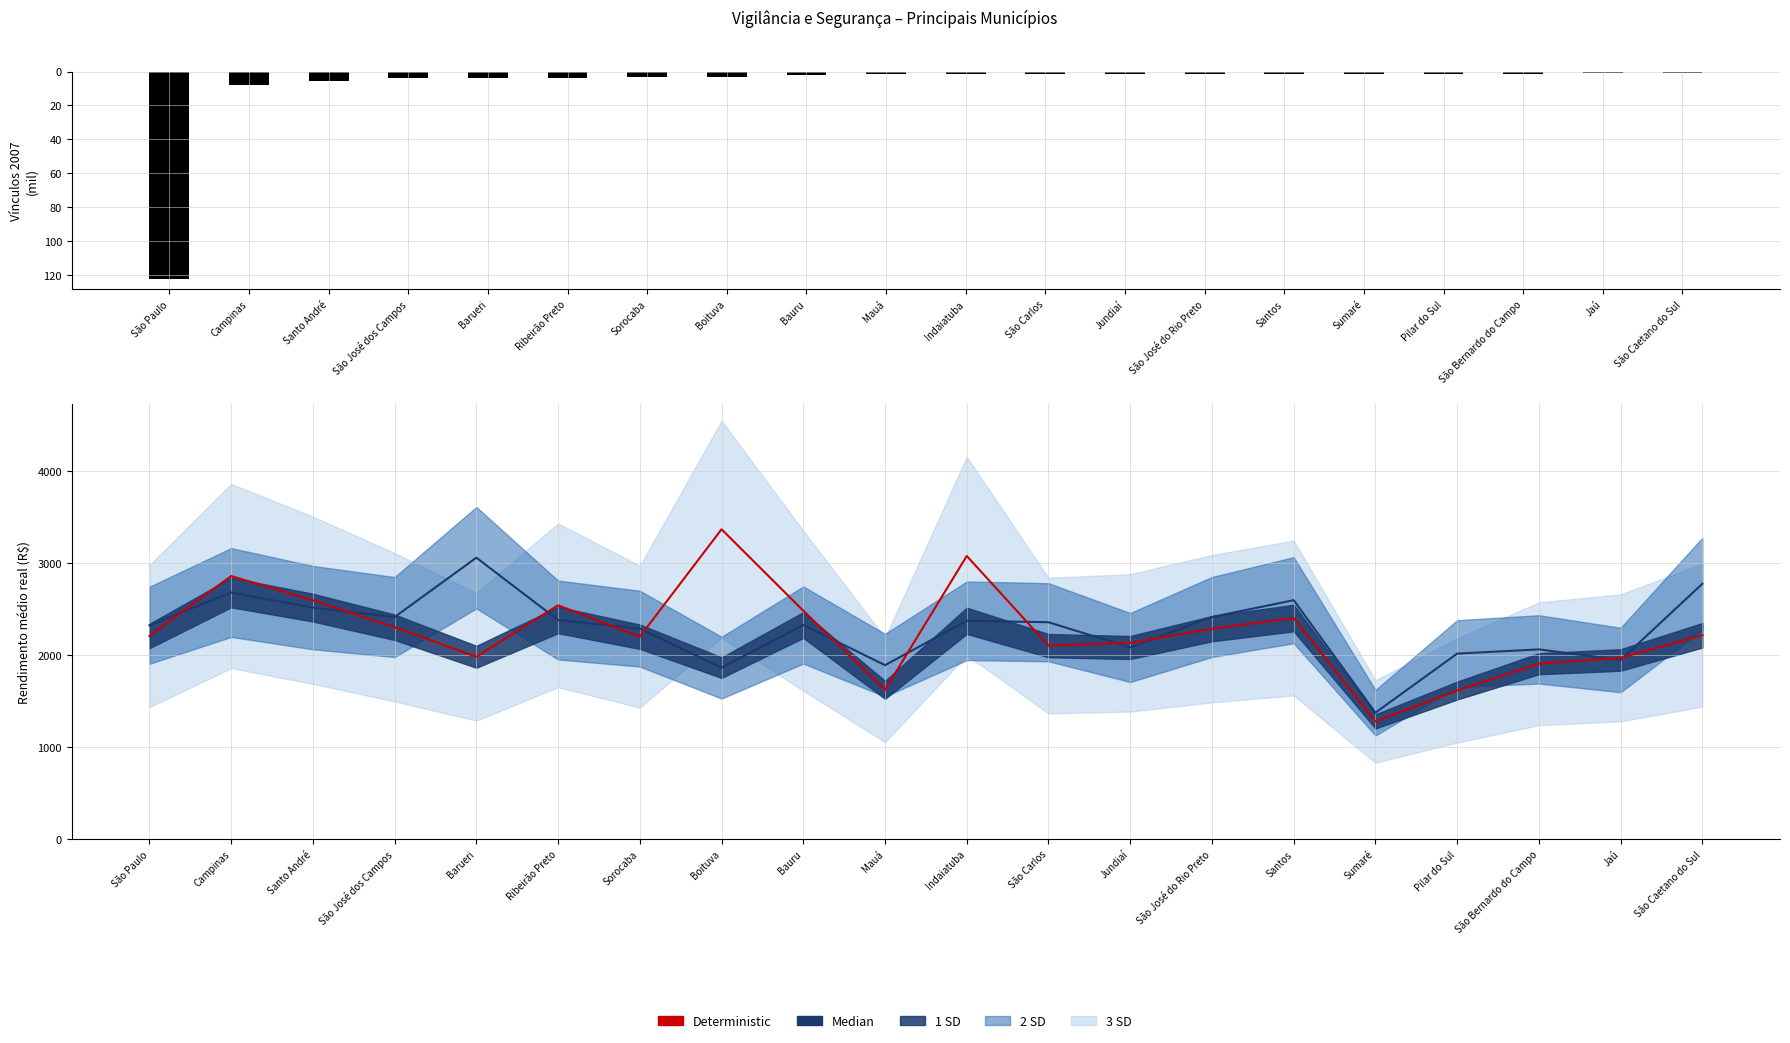

What is the difference between the maximum and minimum values in the Deterministic series?

2088.9